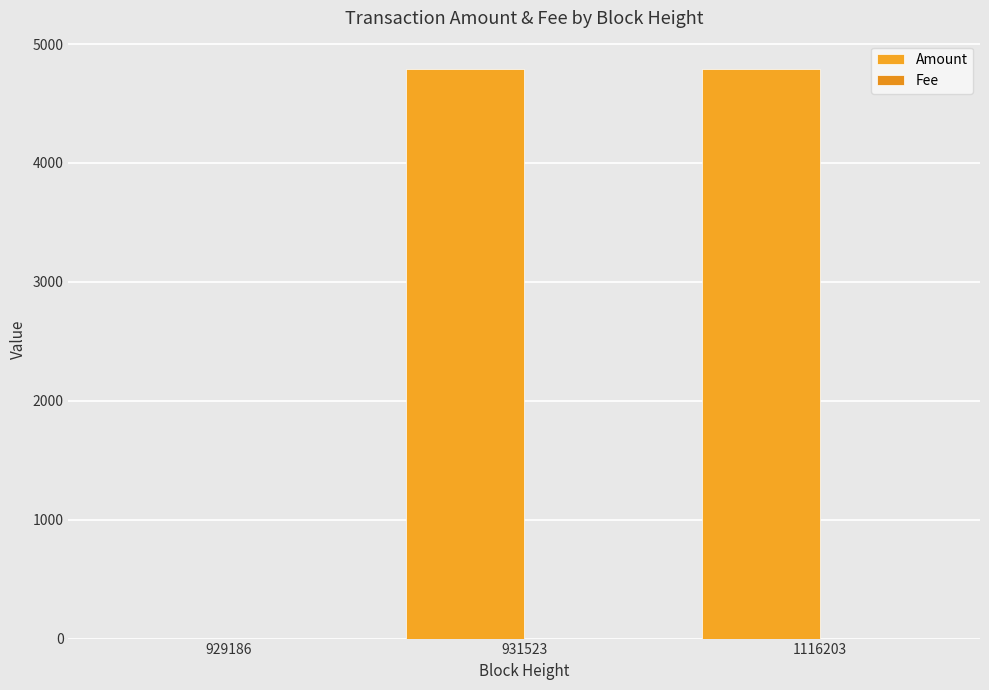

Which series has the largest range (max minus min)?

Amount